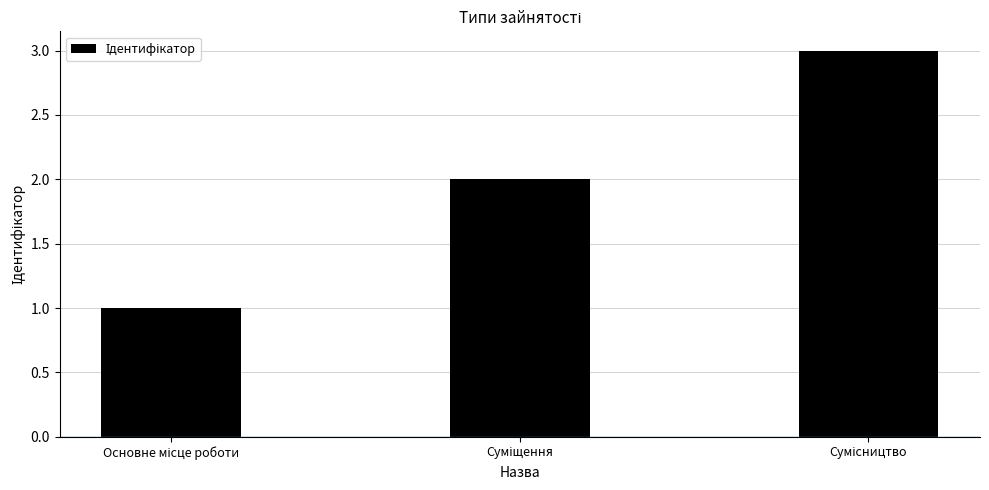

How many categories are shown in the chart?

3